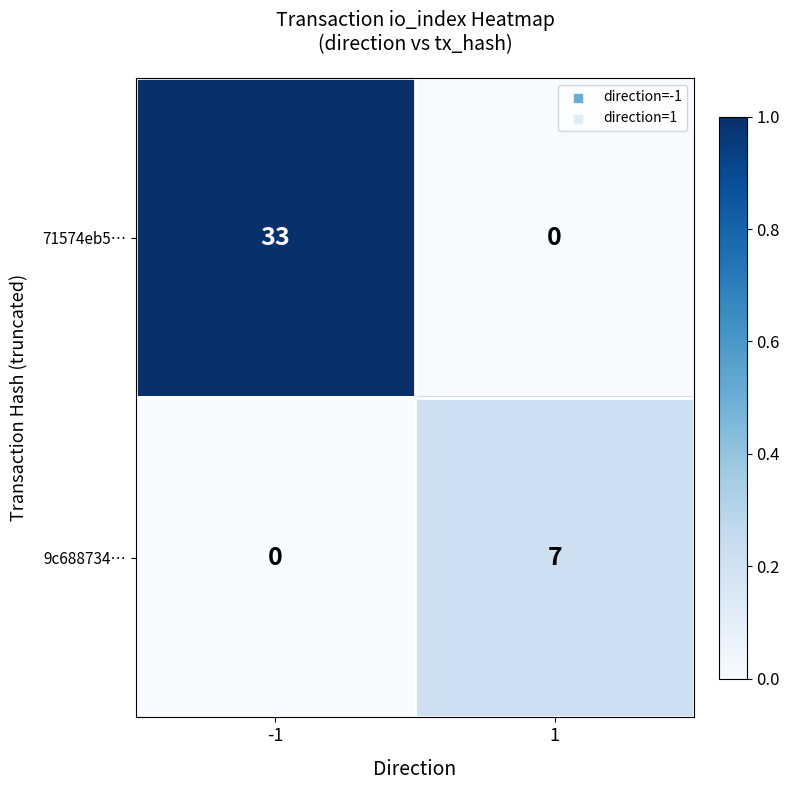

True or false: 9c688734… has a value of 2 at -1.

False